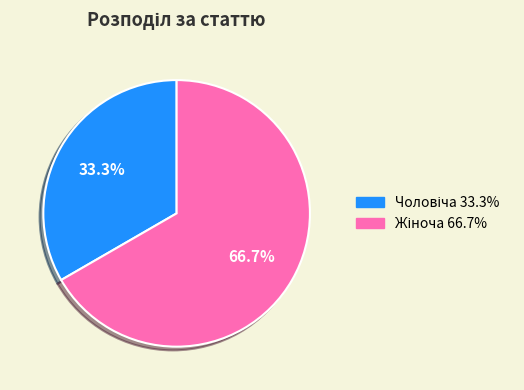

Is there any slice that represents more than half of the pie?

Yes